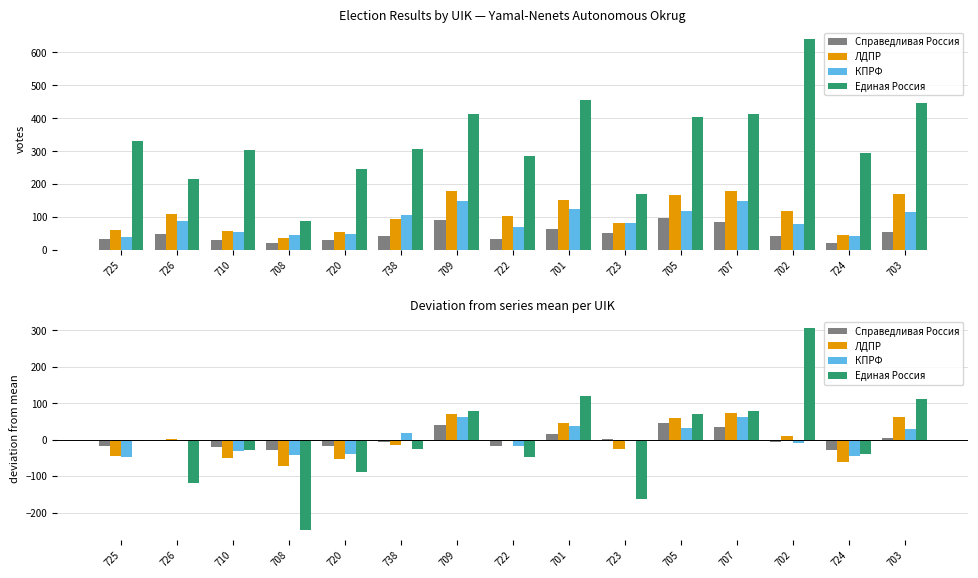

Between 701 and 707, which series saw the biggest shift?

Единая Россия